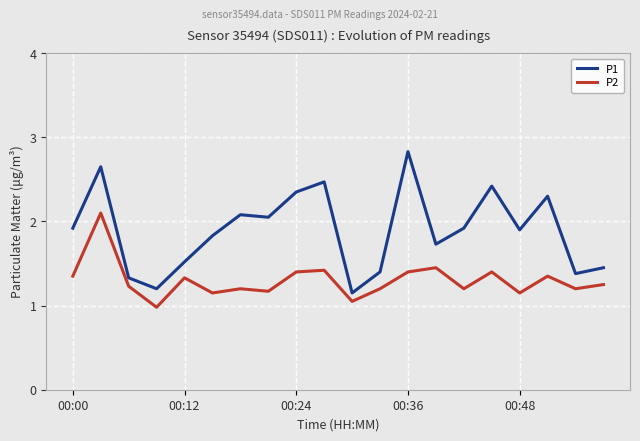

List the series in order of their peak value, lowest first.

P2, P1